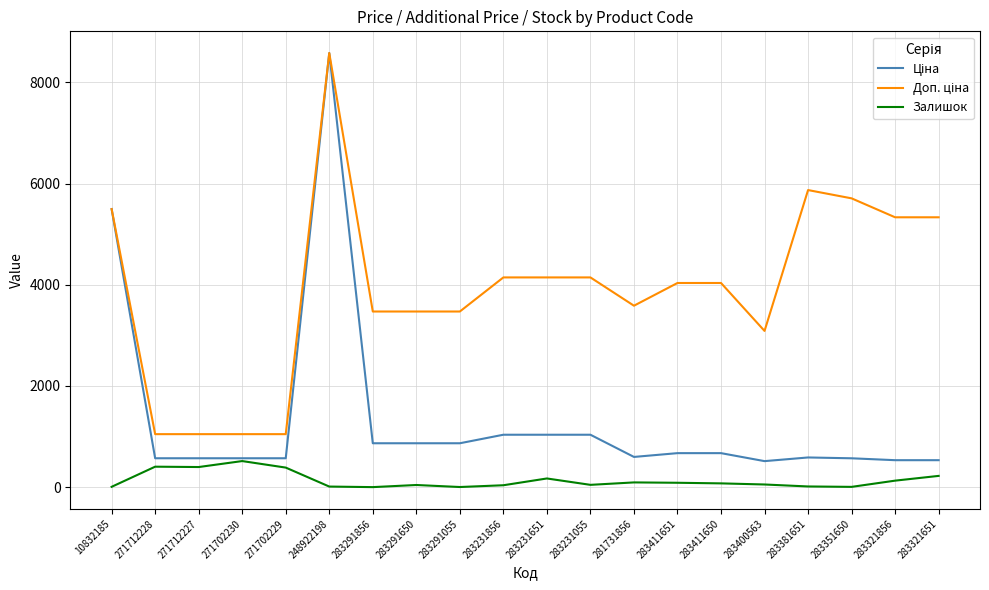

What is the maximum value shown in the chart?

8581.1